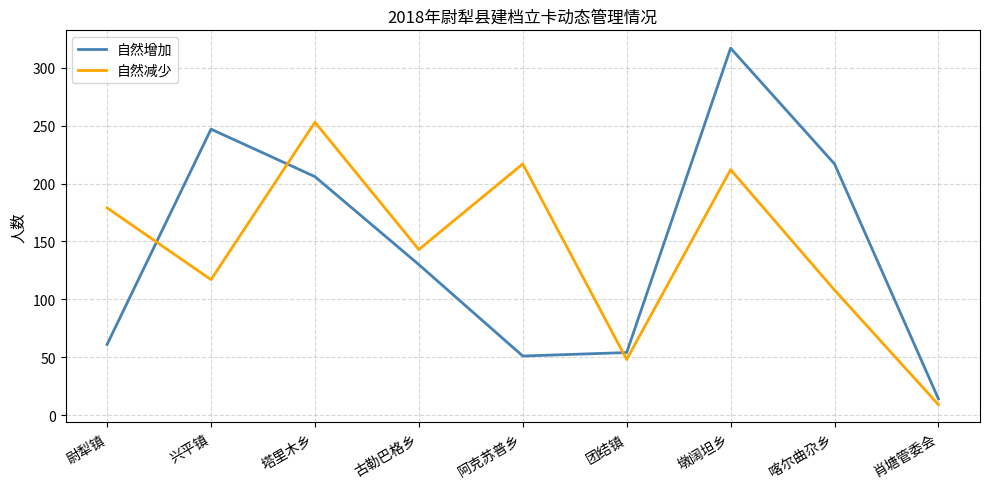

Which series changed the most between 团结镇 and 肖塘管委会?

自然增加